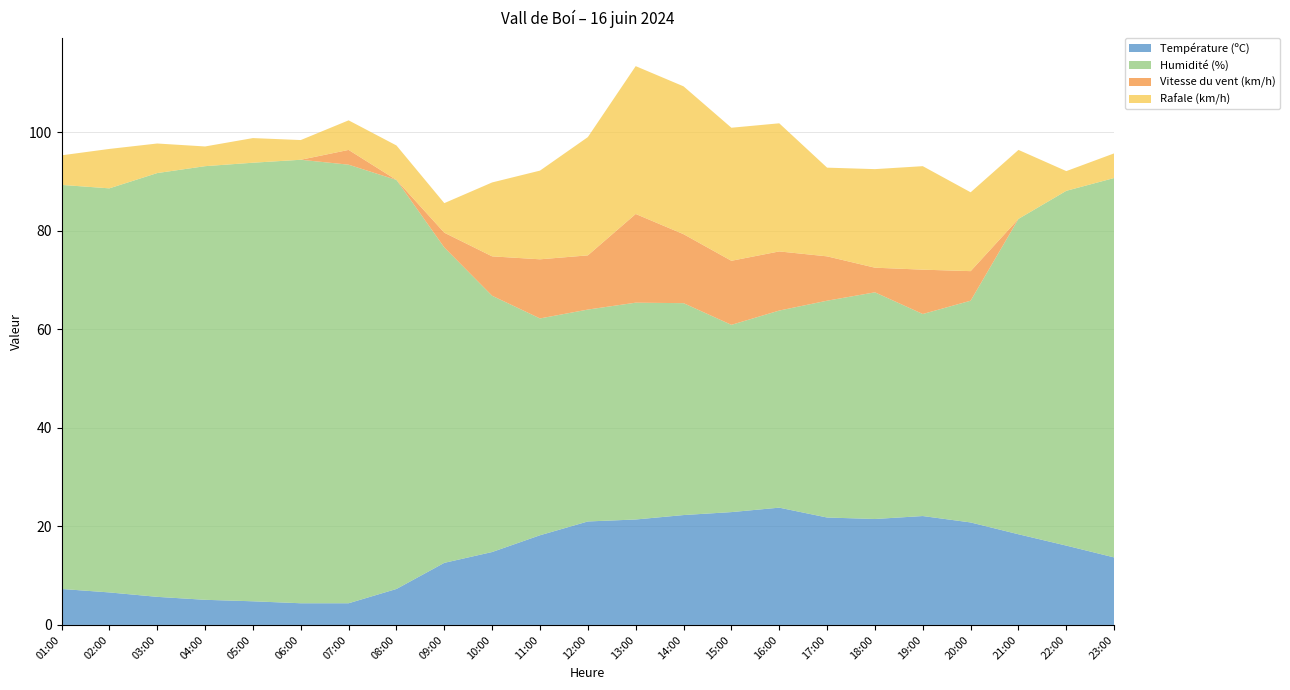

Reading left to right, transcribe all the data shown in this chart.

Température (ºC): 7.3	6.6	5.7	5.1	4.8	4.4	4.4	7.3	12.6	14.8	18.2	21.0	21.4	22.3	22.9	23.8	21.8	21.5	22.1	20.8	18.4	16.1	13.7
Humidité (%): 82.0	82.0	86.0	88.0	89.0	90.0	89.0	83.0	64.0	52.0	44.0	43.0	44.0	43.0	38.0	40.0	44.0	46.0	41.0	45.0	64.0	72.0	77.0
Vitesse du vent (km/h): 0.0	0.0	0.0	0.0	0.0	0.0	3.0	0.0	3.0	8.0	12.0	11.0	18.0	14.0	13.0	12.0	9.0	5.0	9.0	6.0	0.0	0.0	0.0
Rafale (km/h): 6.0	8.0	6.0	4.0	5.0	4.0	6.0	7.0	6.0	15.0	18.0	24.0	30.0	30.0	27.0	26.0	18.0	20.0	21.0	16.0	14.0	4.0	5.0